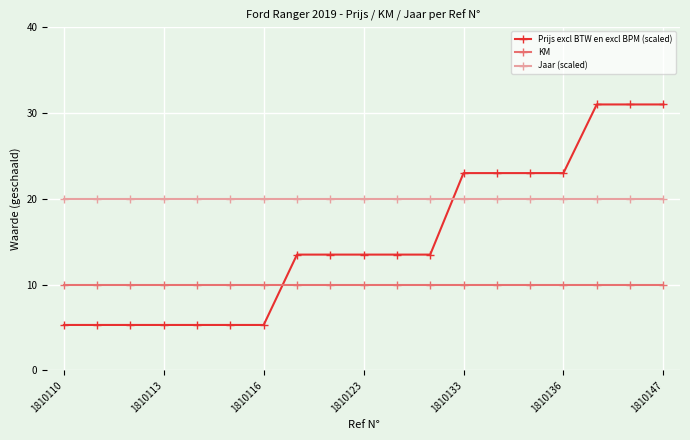

What is the sum of all Jaar (scaled) values?

380.0